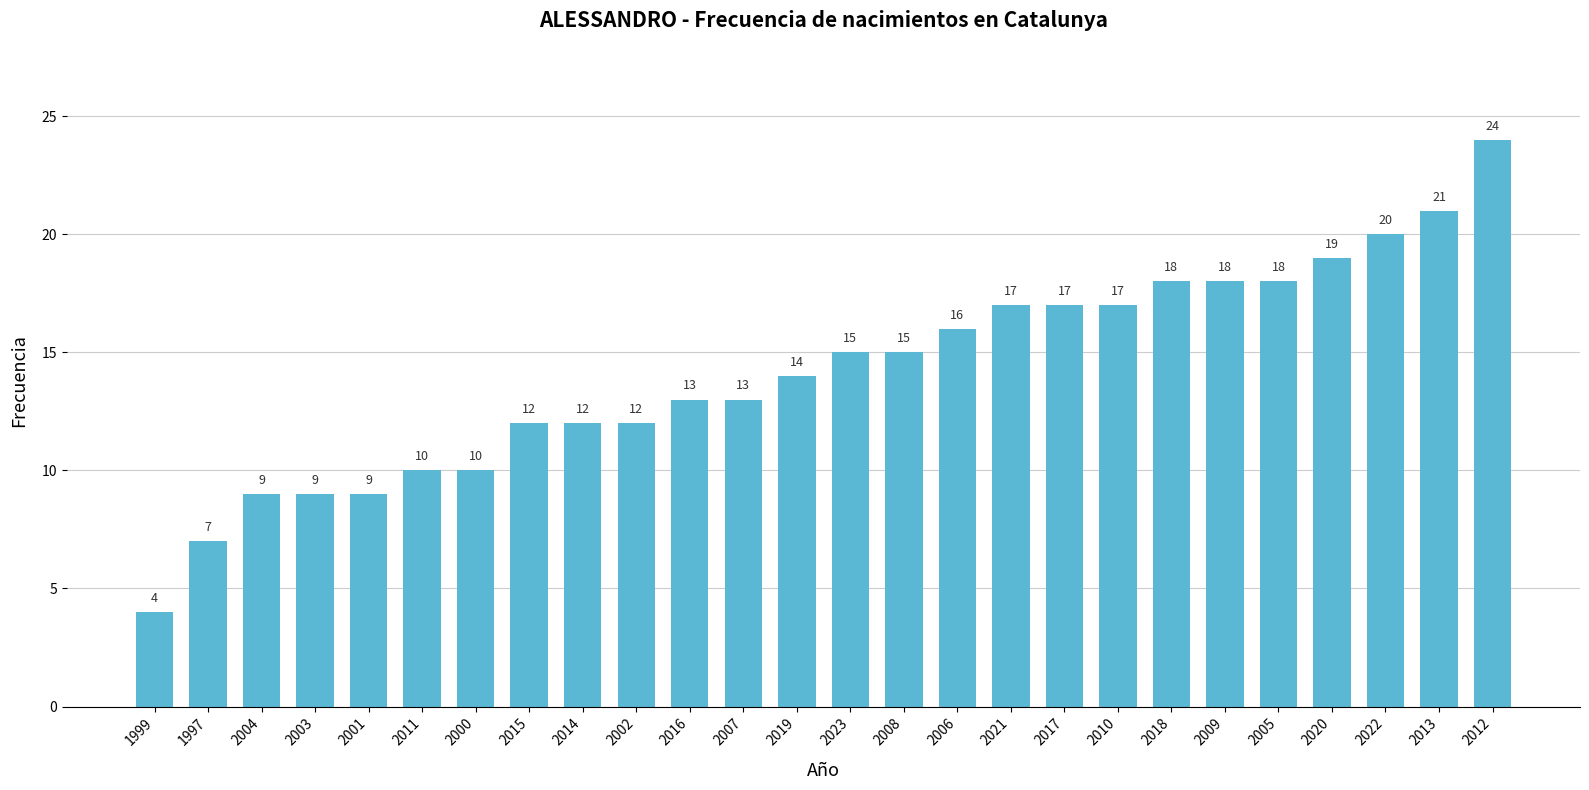

Reading left to right, list all the values displayed in this chart.

4	7	9	9	9	10	10	12	12	12	13	13	14	15	15	16	17	17	17	18	18	18	19	20	21	24